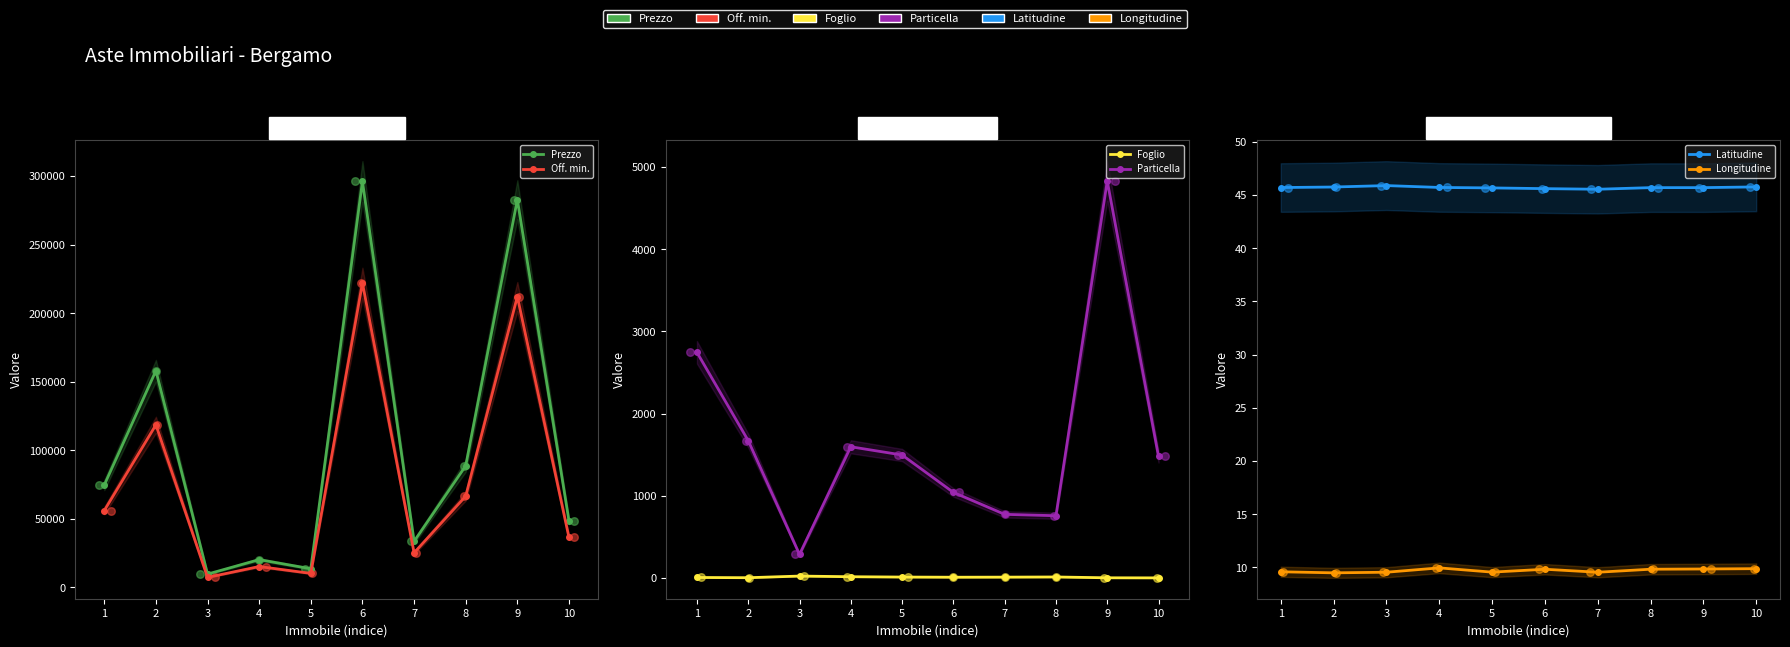

Which series has the largest Y range (max minus min)?

Prezzo